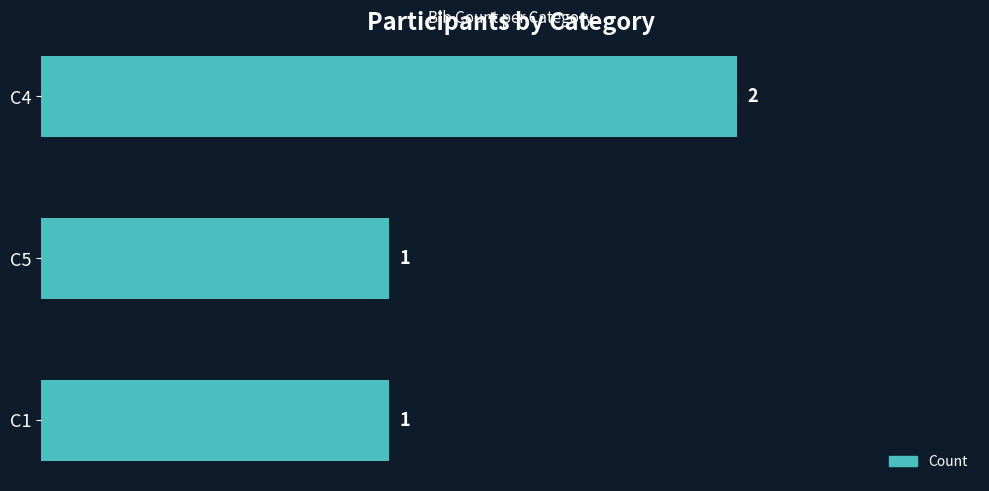

True or false: the data shows 1 at C5.

True